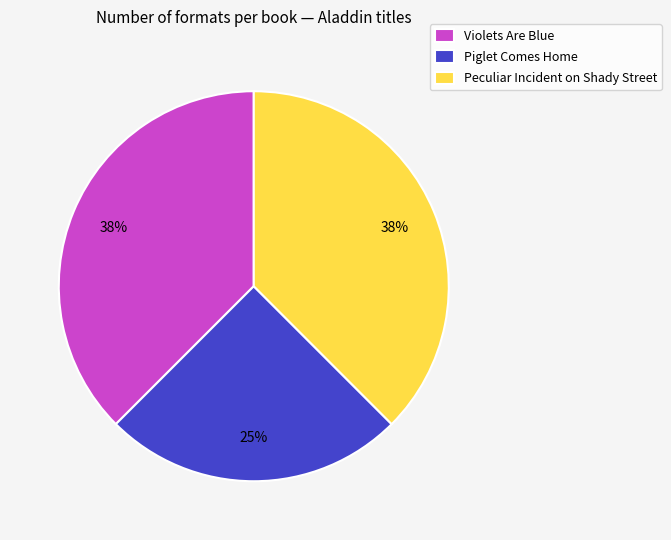

To the nearest percent, what is the average slice percentage?

33%